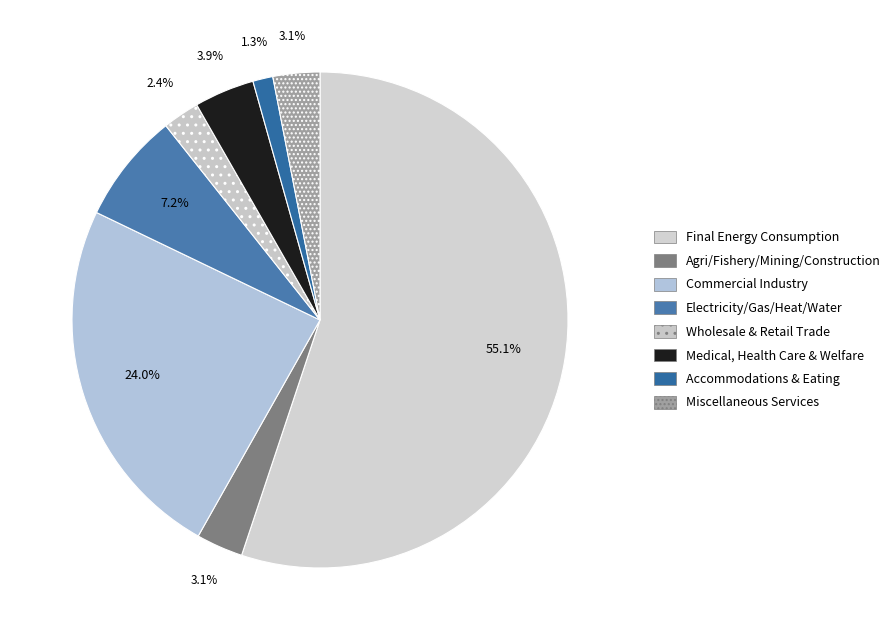

How many slices are in this pie chart?

8